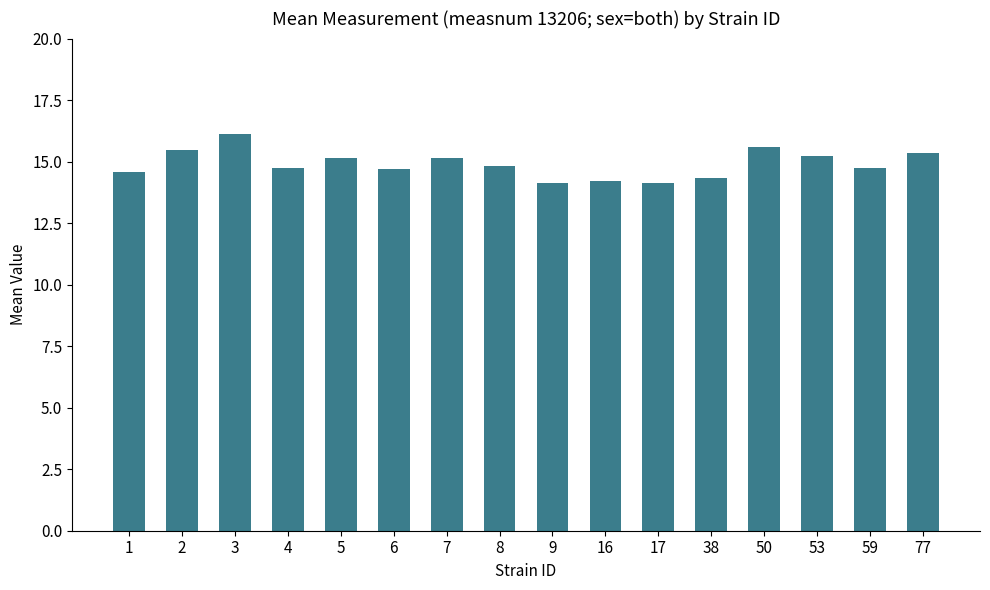

What is the value of the 3rd bar from the left?

16.1